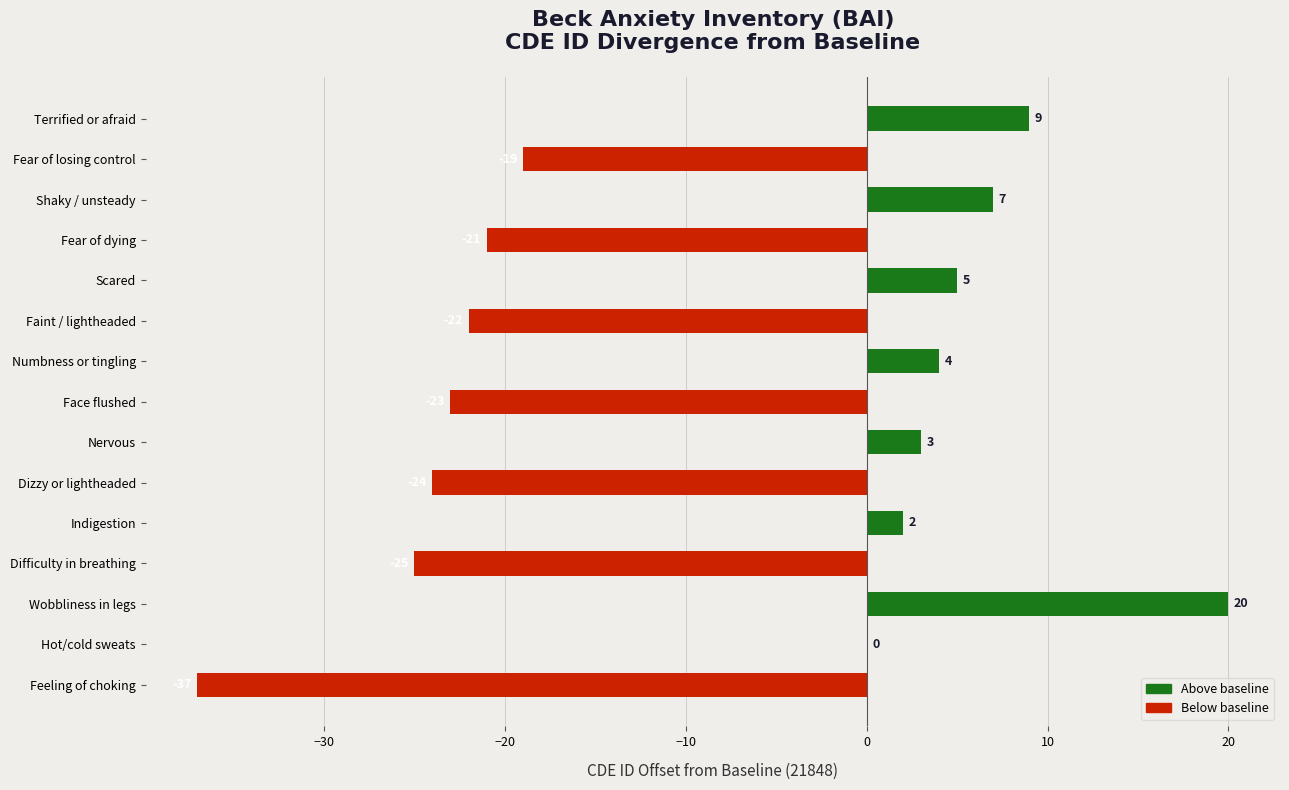

Count the number of data series in this chart.

1